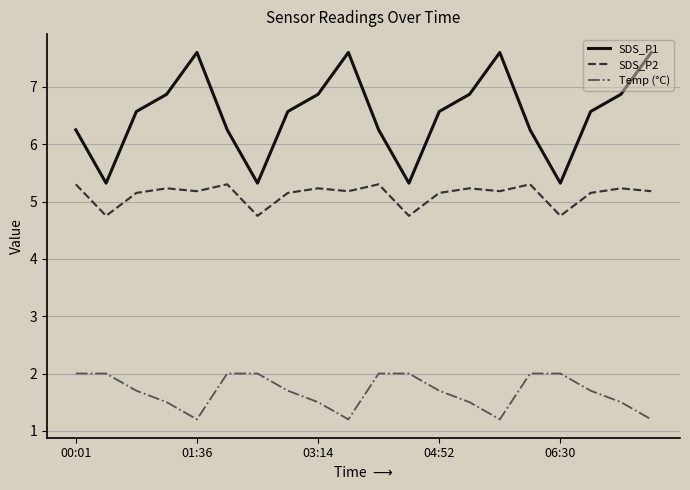

List the series in order of their overall mean, highest first.

SDS_P1, SDS_P2, Temp (°C)